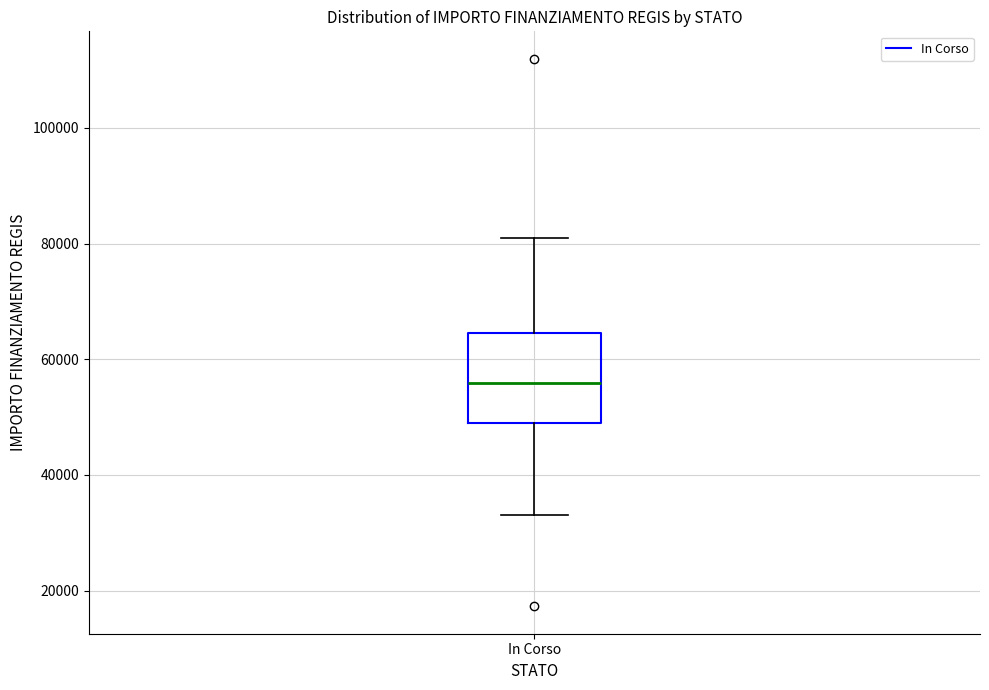

Read this box plot against the y-axis: the position of the median line, the range covered by the box, and the ends of both whiskers. The values are not printed on the chart, so give them approximately, as read against the axis.

median 56000, box 50000 to 64000, whiskers 32000 to 80000